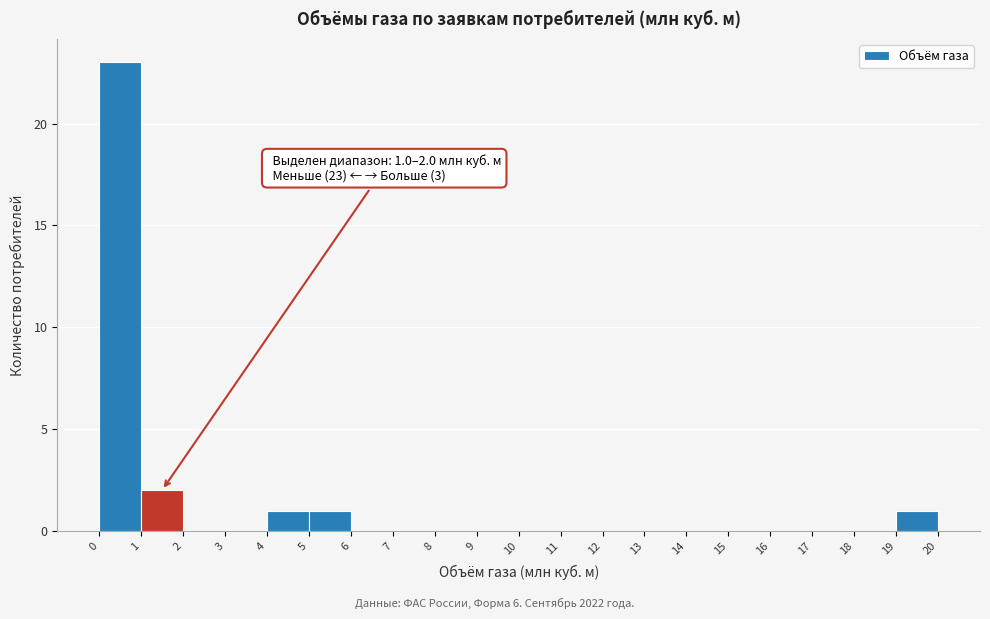

Which range on the x-axis has the tallest bar?

0 to 1